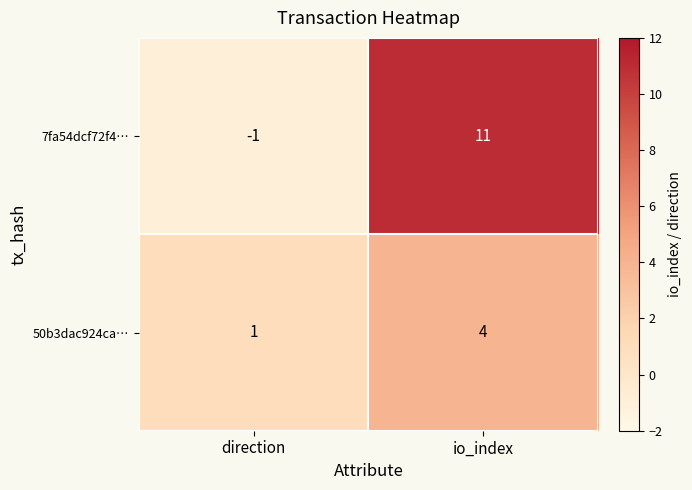

At how many categories does at least one series exceed 4?

1